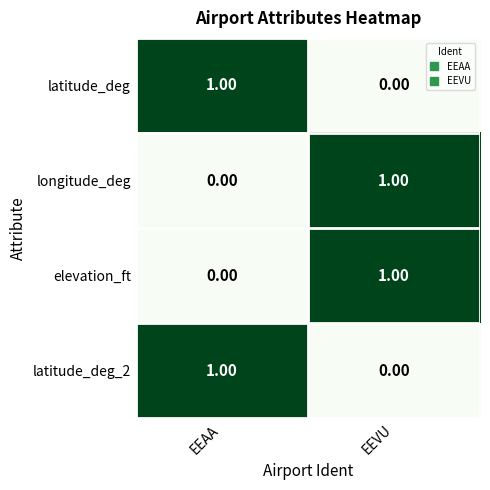

At which label is latitude_deg closest to 0?

EEVU